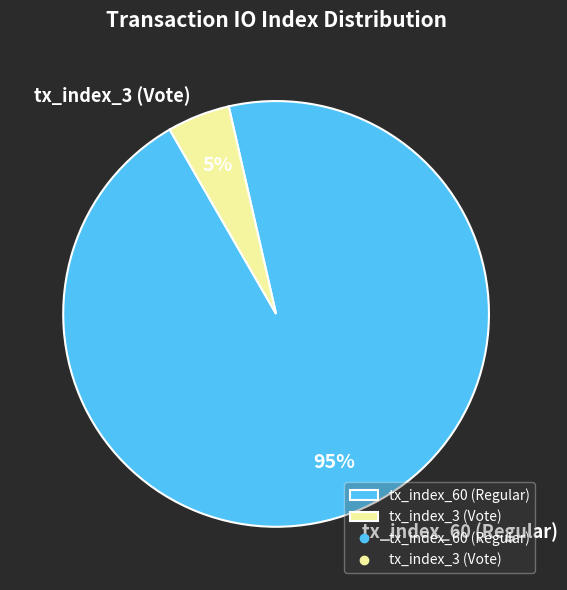

True or false: tx_index_60 (Regular) accounts for 95% of the total.

True